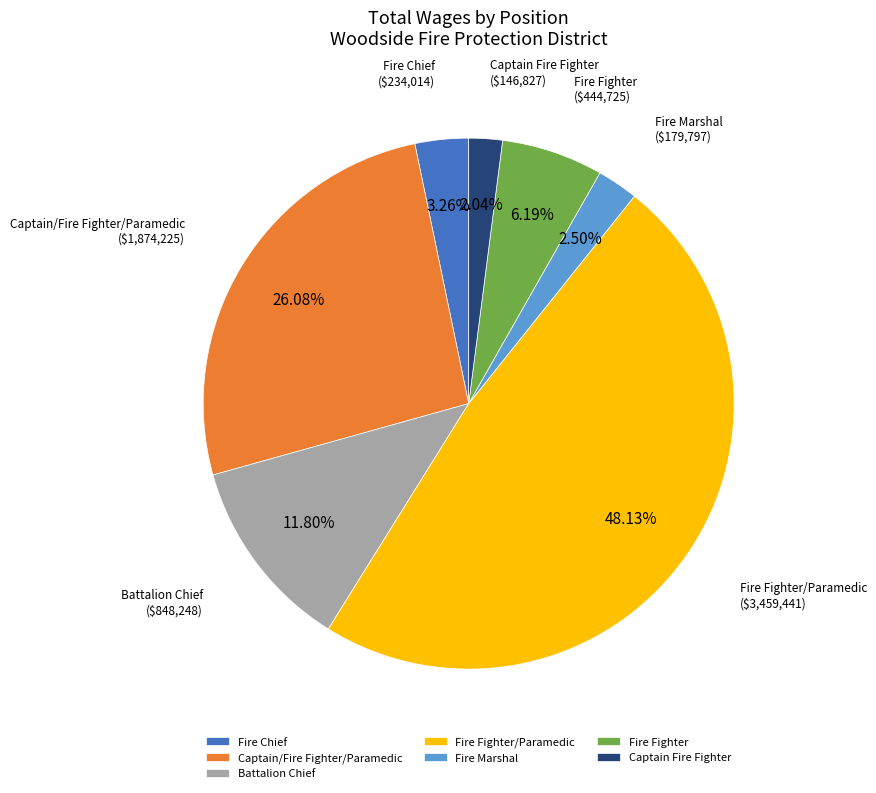

Is Fire Marshal the majority of the pie?

No